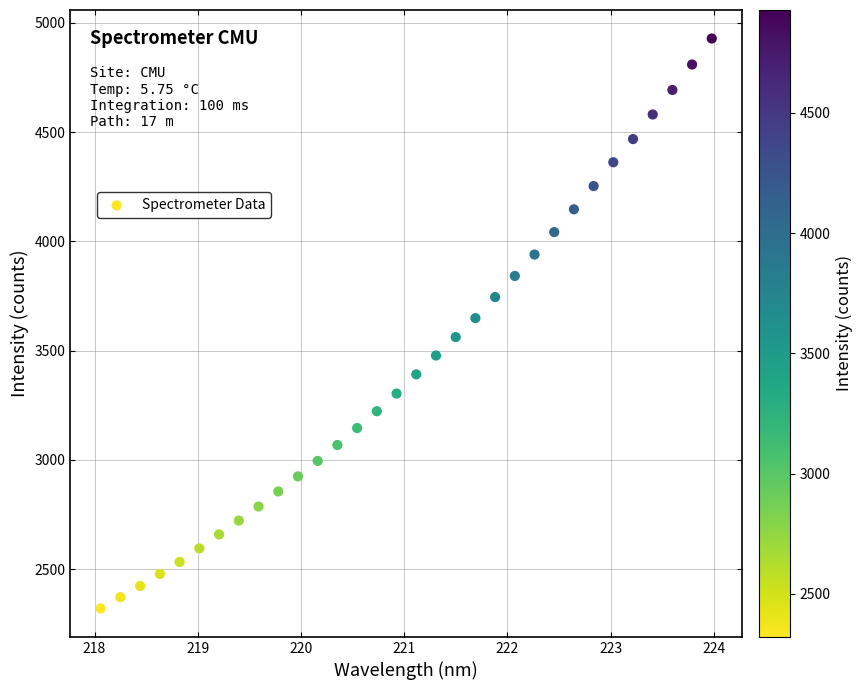

What is the range of Y values (max minus min)?

2607.4